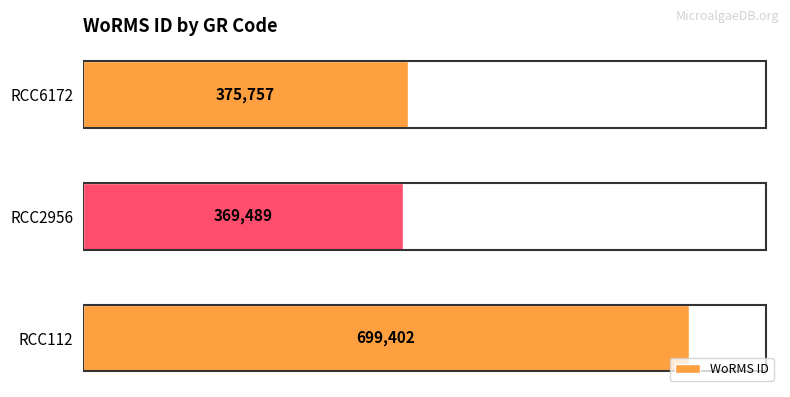

List the labels in order of value, largest first.

RCC112, RCC6172, RCC2956